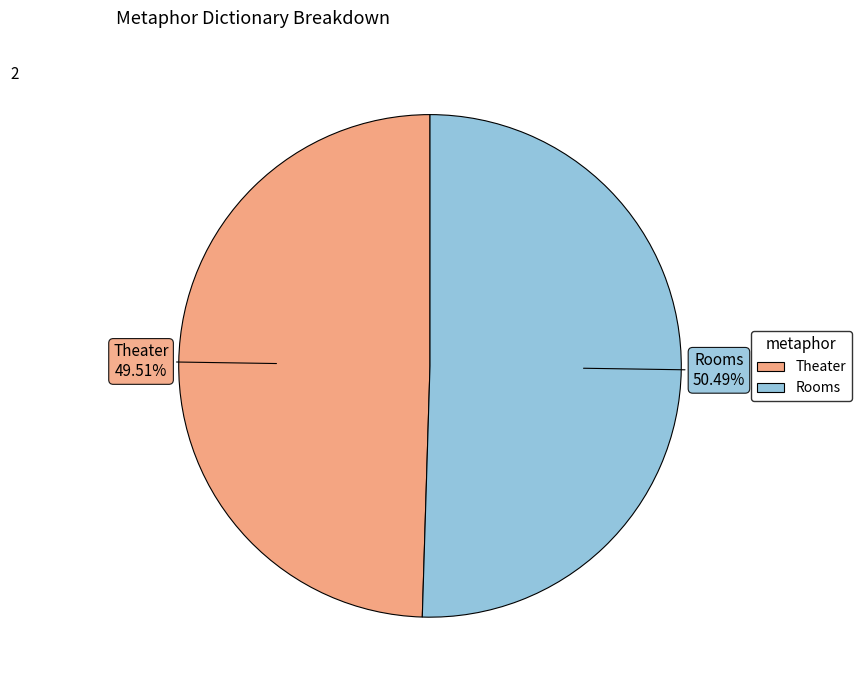

How many slices are in this pie chart?

2